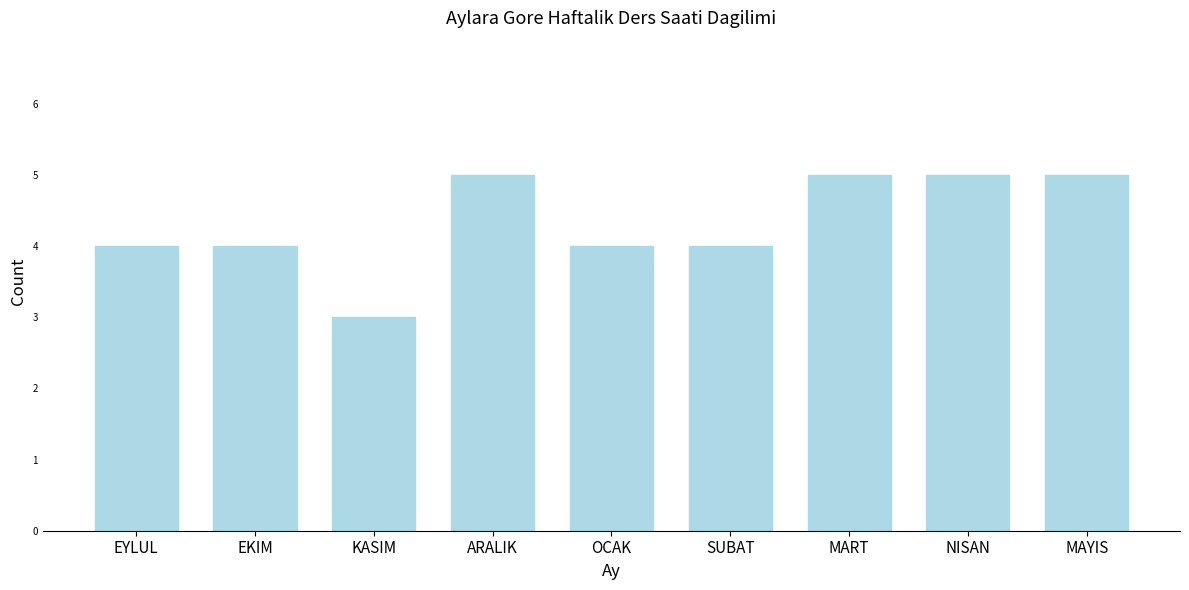

Reading right to left, transcribe all the data shown in this chart.

MAYIS=5	NISAN=5	MART=5	SUBAT=4	OCAK=4	ARALIK=5	KASIM=3	EKIM=4	EYLUL=4